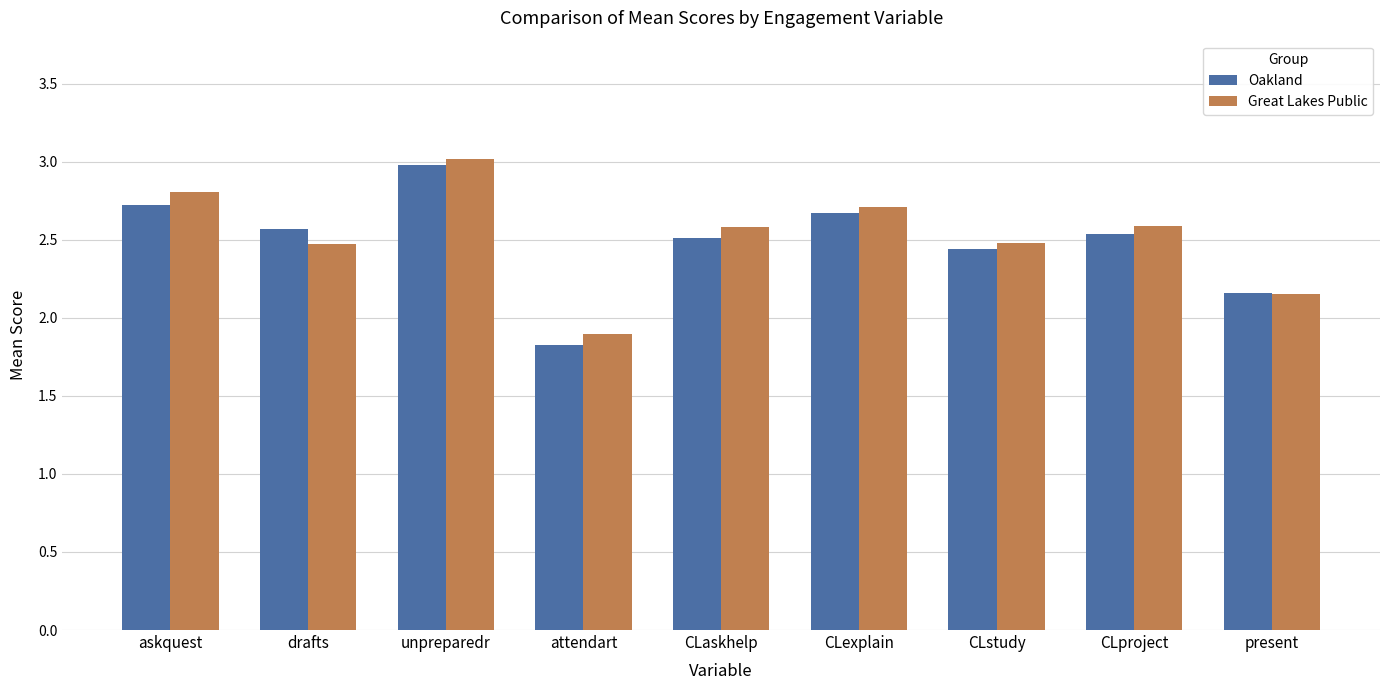

List the series in order of their overall mean, lowest first.

Oakland, Great Lakes Public